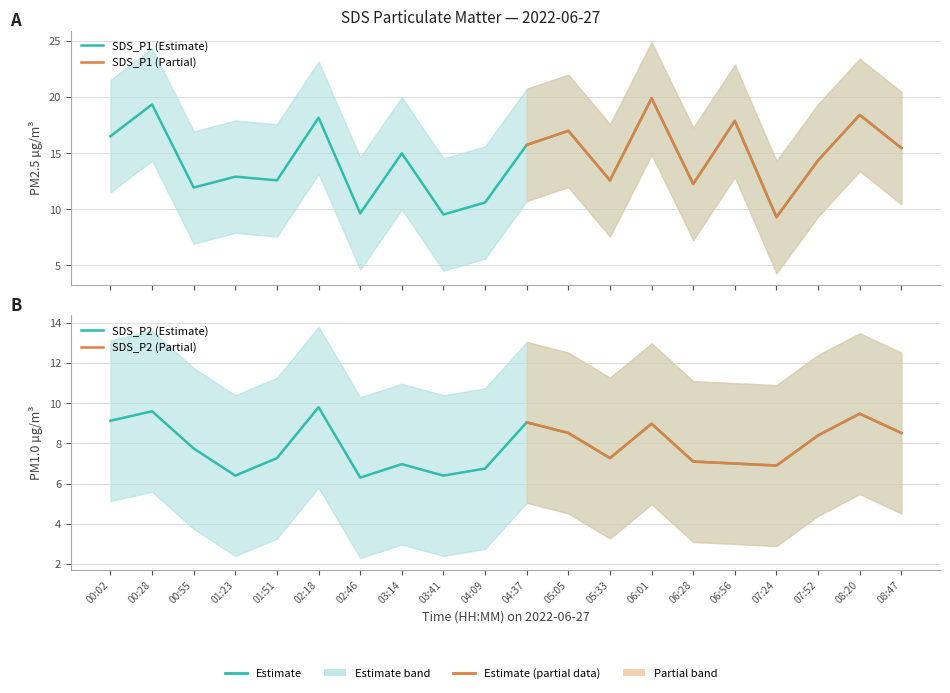

Count the number of categories in the chart.

20